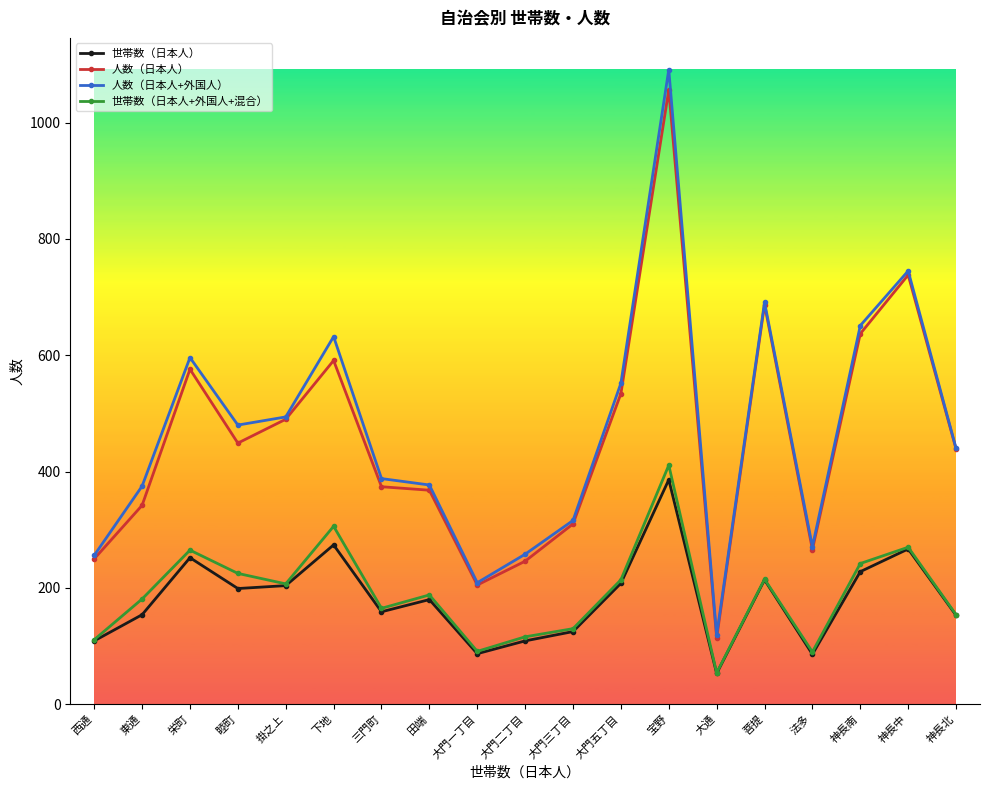

What is the value of the 人数（日本人） point at the 16th from the left?

266